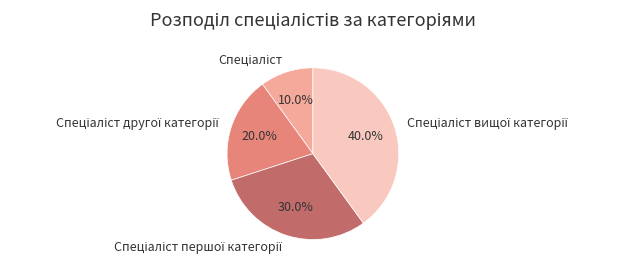

Does any single category account for the majority?

No